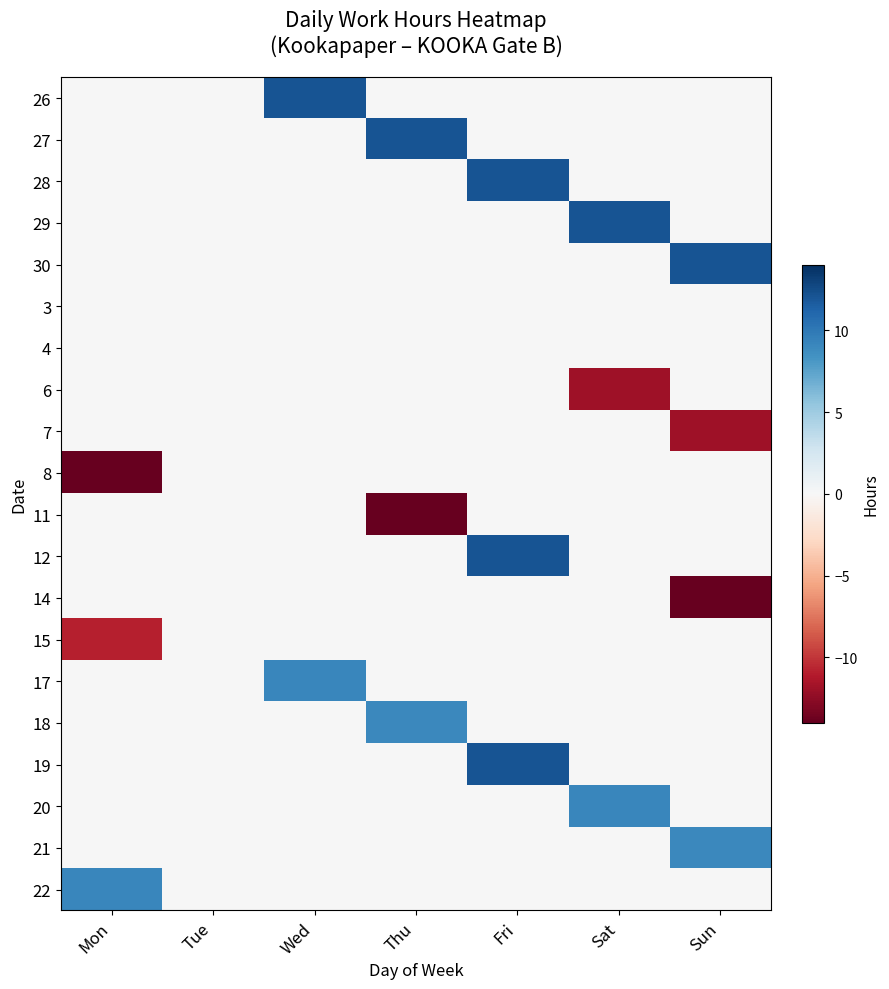

At Sat, list the series in order from largest to smallest.

29, 20, 26, 27, 28, 30, 3, 4, 7, 8, 11, 12, 14, 15, 17, 18, 19, 21, 22, 6